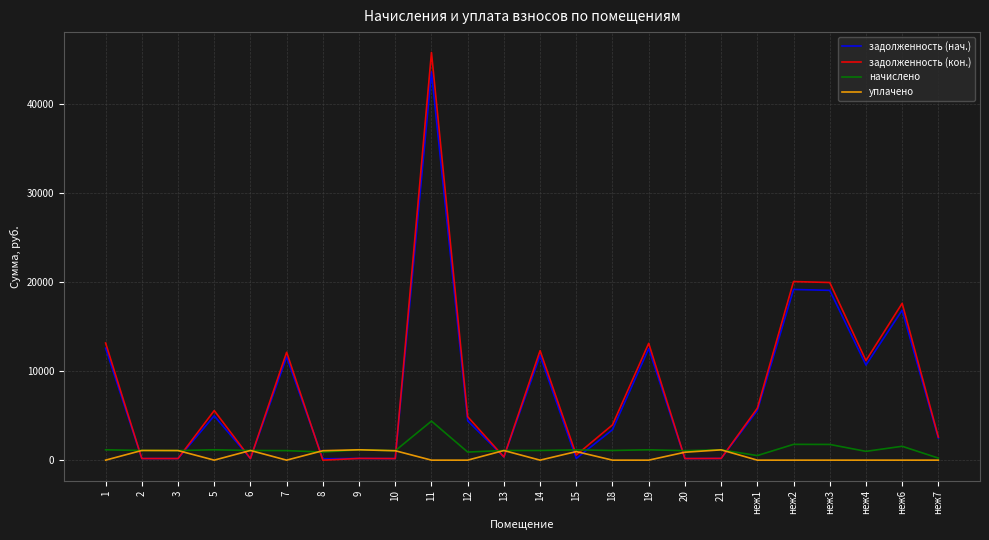

Rank the series by their maximum value, from highest to lowest.

задолженность (кон.), задолженность (нач.), начислено, уплачено